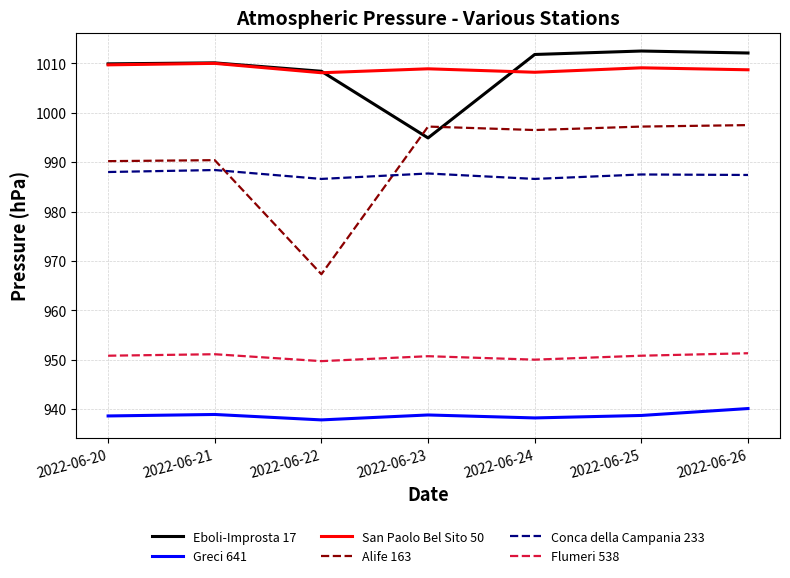

The Eboli-Improsta 17 series shows 1494.8 at 2022-06-22. True or false?

False